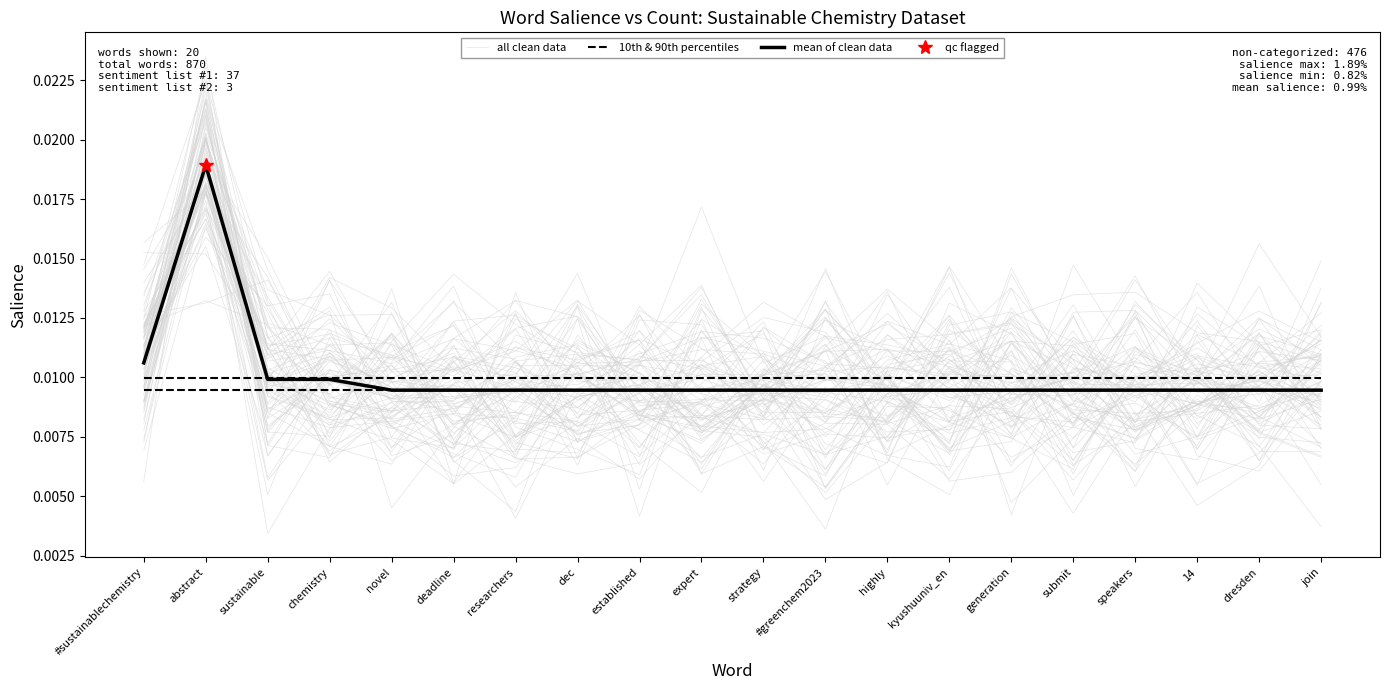

Rank the series at dec from highest to lowest value.

all clean data, 10th & 90th percentiles, mean of clean data